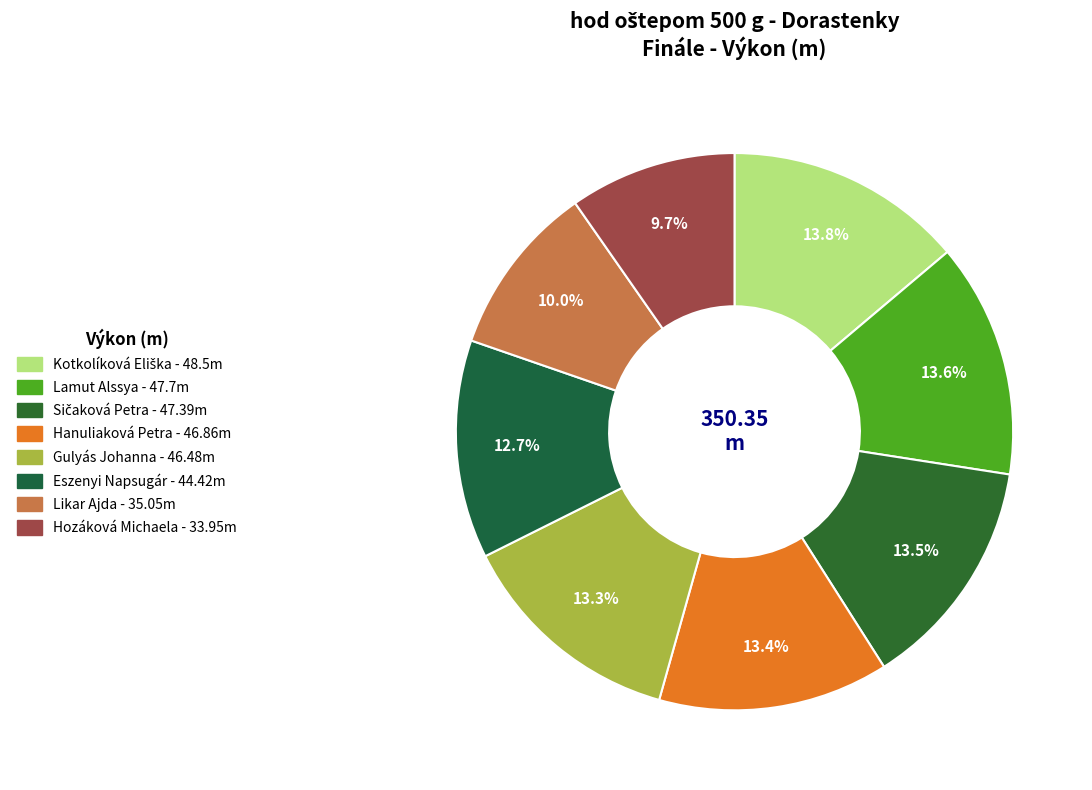

The Lamut Alssya slice represents 6% of the pie. True or false?

False